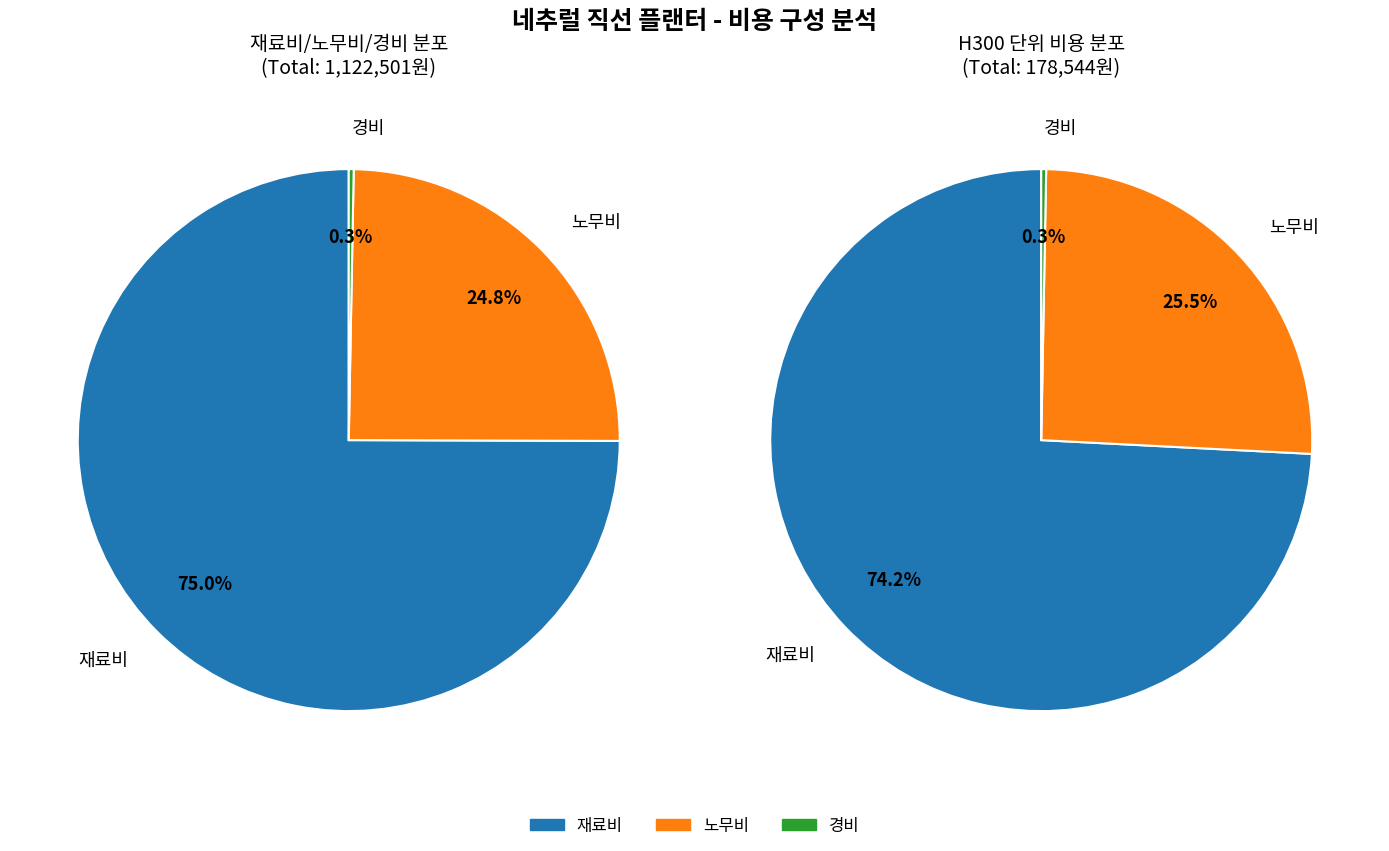

At H350, list the series in order from largest to smallest.

재료비, 노무비, 경비